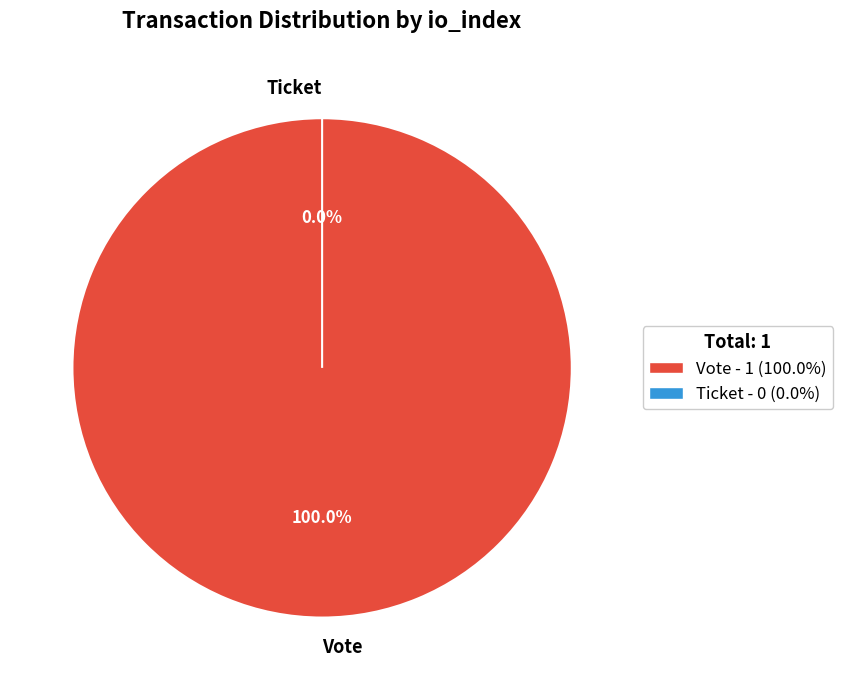

The Vote (io_index=1) slice represents 100% of the pie. True or false?

True